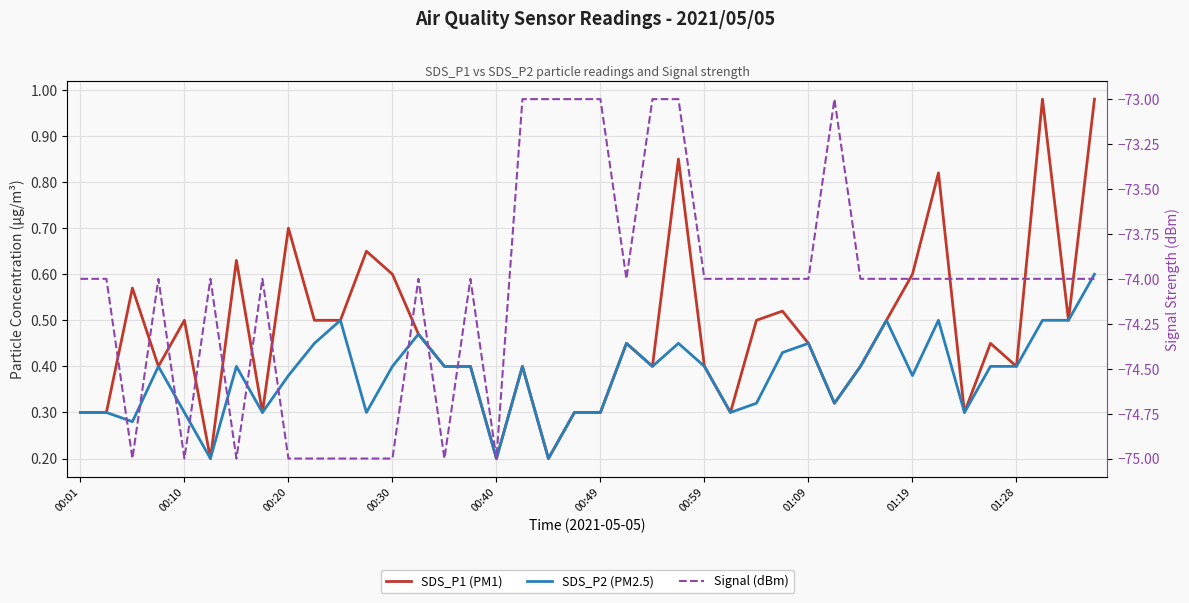

Reading right to left, list all the values displayed in this chart.

SDS_P1 (PM1): 1.0	0.5	1.0	0.4	0.5	0.3	0.8	0.6	0.5	0.4	0.3	0.5	0.5	0.5	0.3	0.4	0.8	0.4	0.5	0.3	0.3	0.2	0.4	0.2	0.4	0.4	0.5	0.6	0.7	0.5	0.5	0.7	0.3	0.6	0.2	0.5	0.4	0.6	0.3	0.3
SDS_P2 (PM2.5): 0.6	0.5	0.5	0.4	0.4	0.3	0.5	0.4	0.5	0.4	0.3	0.5	0.4	0.3	0.3	0.4	0.5	0.4	0.5	0.3	0.3	0.2	0.4	0.2	0.4	0.4	0.5	0.4	0.3	0.5	0.5	0.4	0.3	0.4	0.2	0.3	0.4	0.3	0.3	0.3
Signal (dBm): -74.0	-74.0	-74.0	-74.0	-74.0	-74.0	-74.0	-74.0	-74.0	-74.0	-73.0	-74.0	-74.0	-74.0	-74.0	-74.0	-73.0	-73.0	-74.0	-73.0	-73.0	-73.0	-73.0	-75.0	-74.0	-75.0	-74.0	-75.0	-75.0	-75.0	-75.0	-75.0	-74.0	-75.0	-74.0	-75.0	-74.0	-75.0	-74.0	-74.0